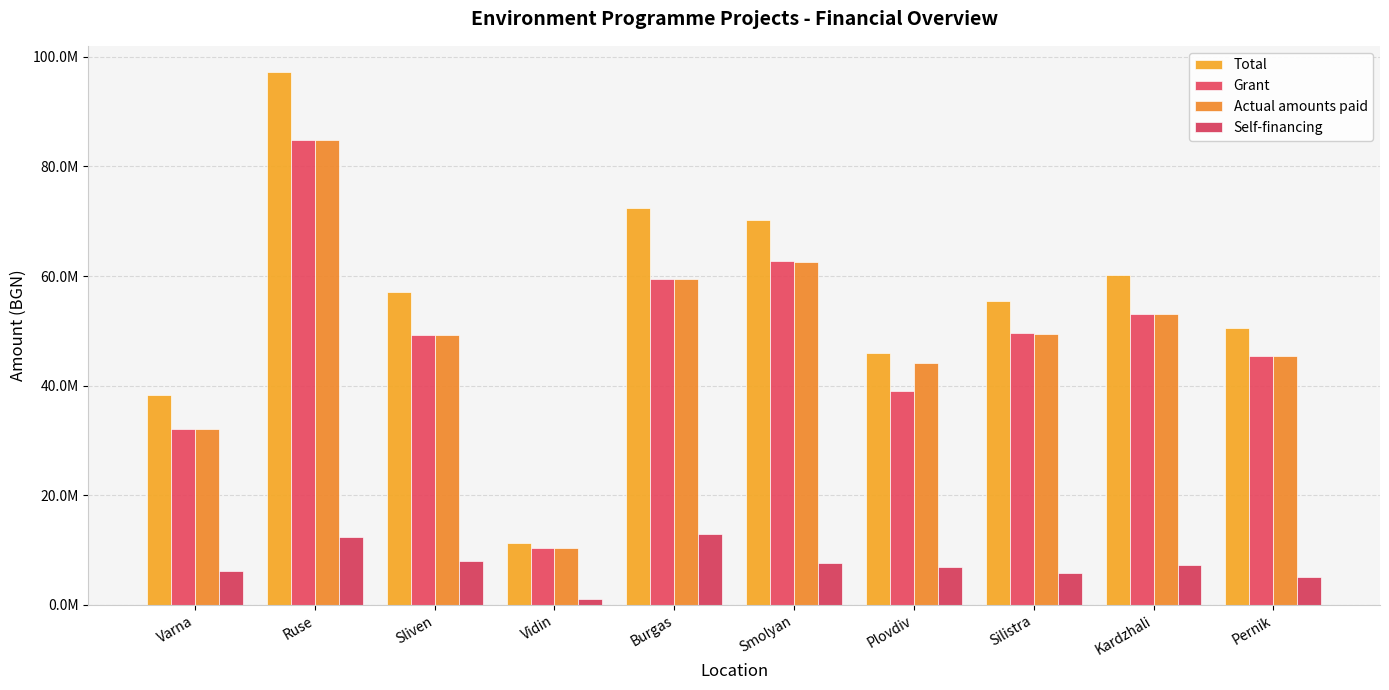

What is the difference between the maximum and second lowest values in the Total series?

58821444.4